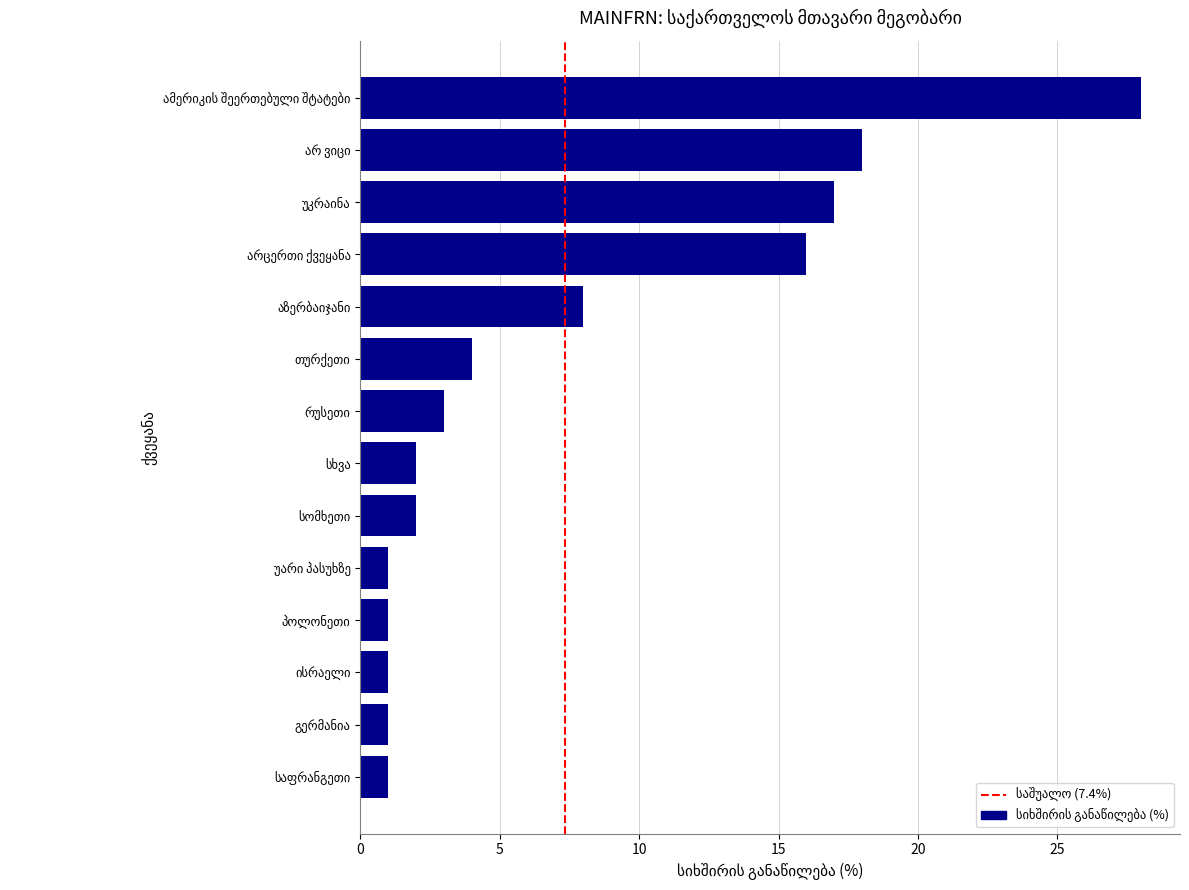

Reading top to bottom, list all the values displayed in this chart.

28	18	17	16	8	4	3	2	2	1	1	1	1	1